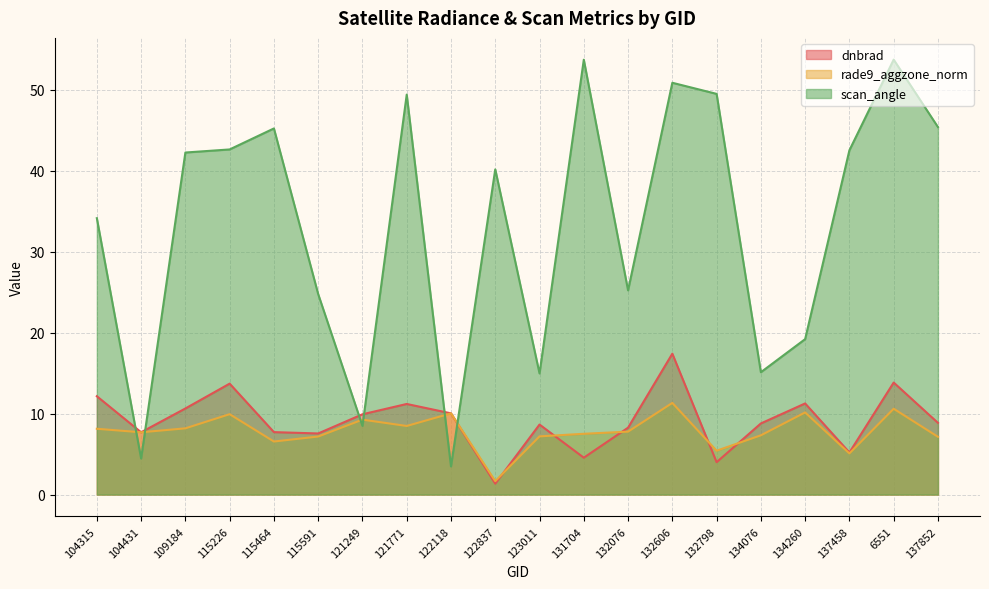

At which label is scan_angle closest to 28?

132076